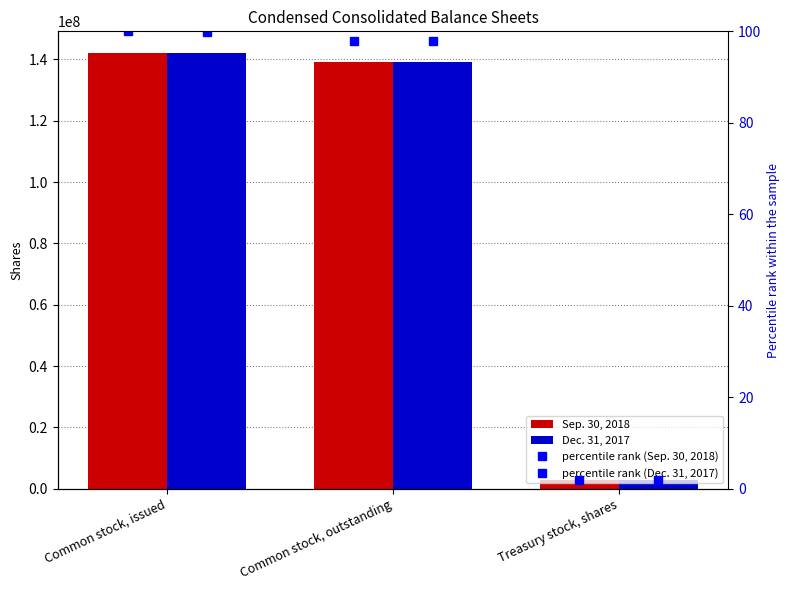

What is the difference between the highest and lowest values at Common stock, outstanding?

139153700.1